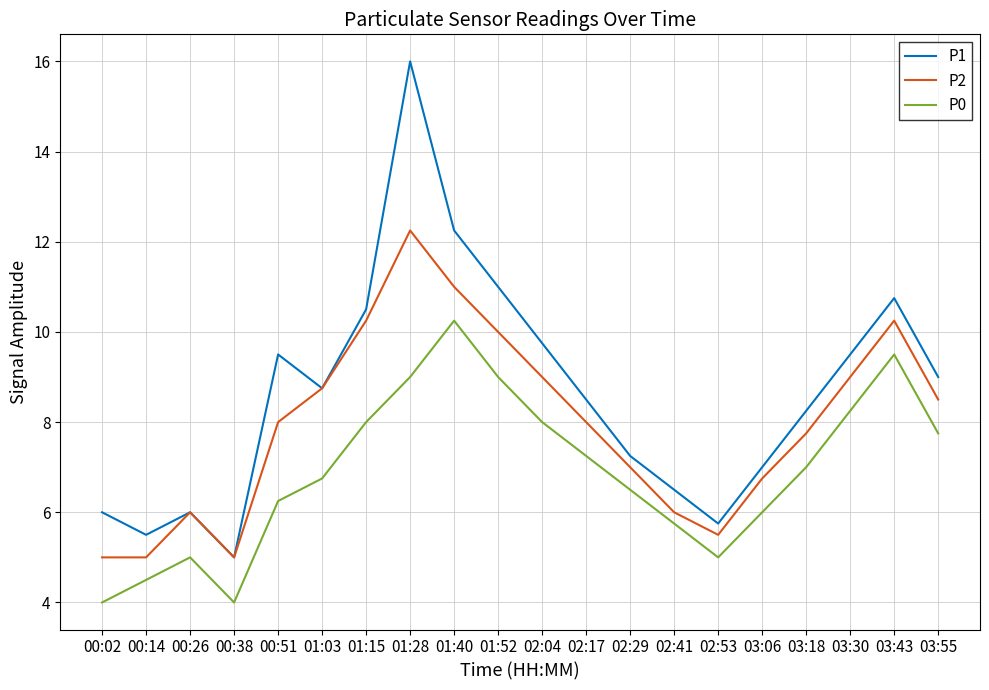

True or false: P0 and P2 intersect in this chart.

False